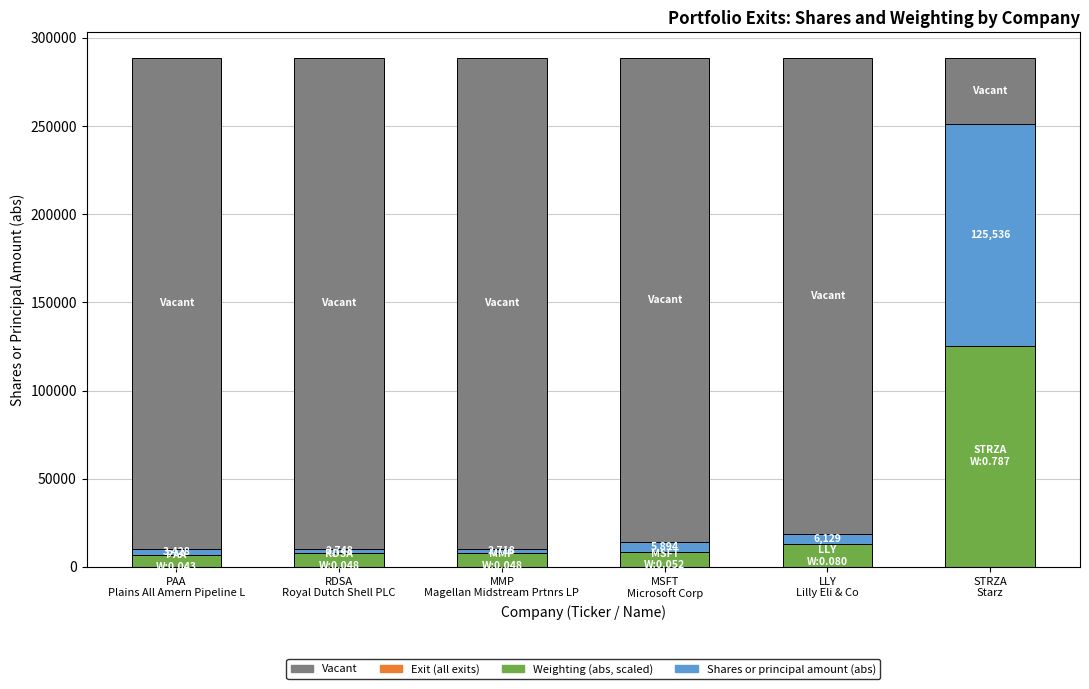

What is the highest value of the Weighting (abs, scaled) series?

125536.0